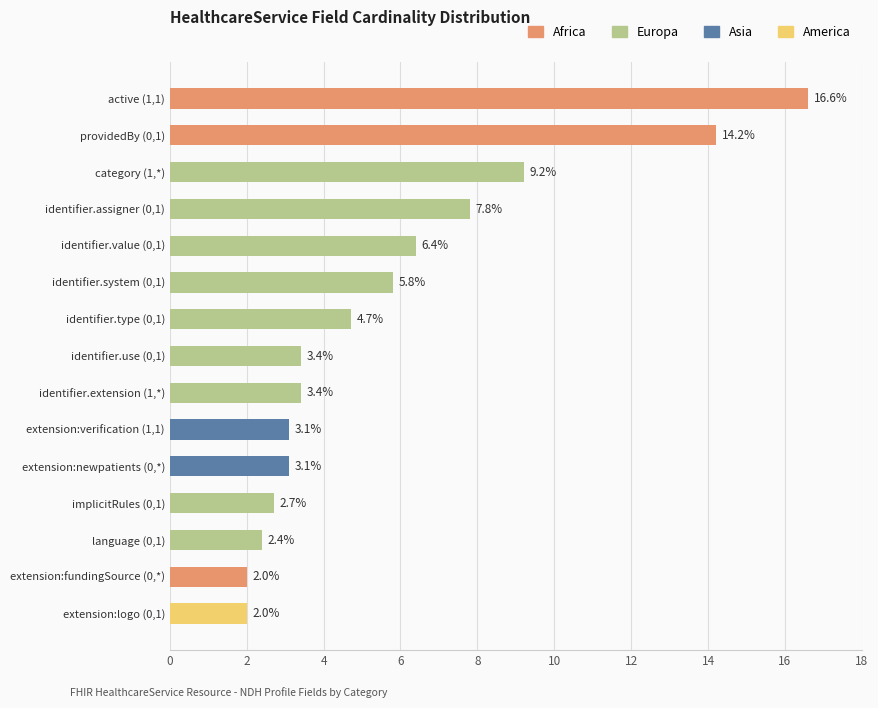

What is the total value across all series at extension:fundingSource (0,*)?

2.0